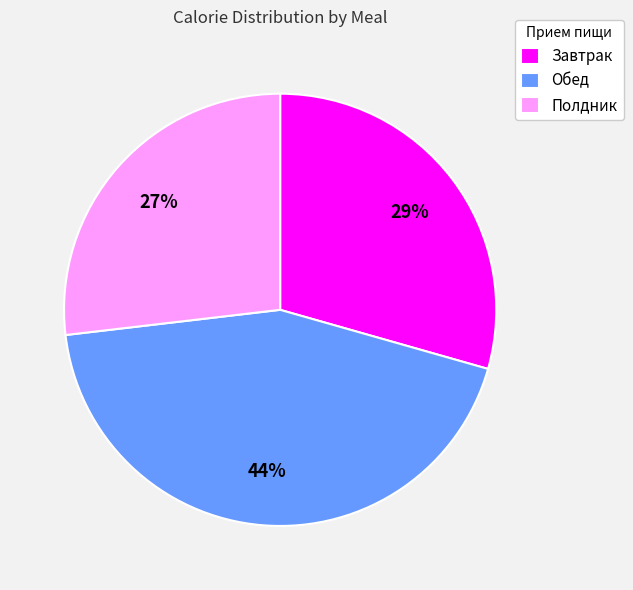

Rank the categories by value from highest to lowest.

Обед, Завтрак, Полдник